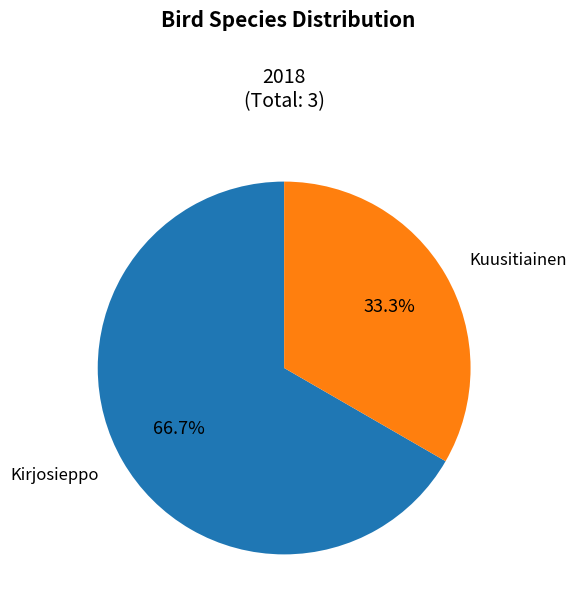

Is there a majority slice in this chart?

Yes